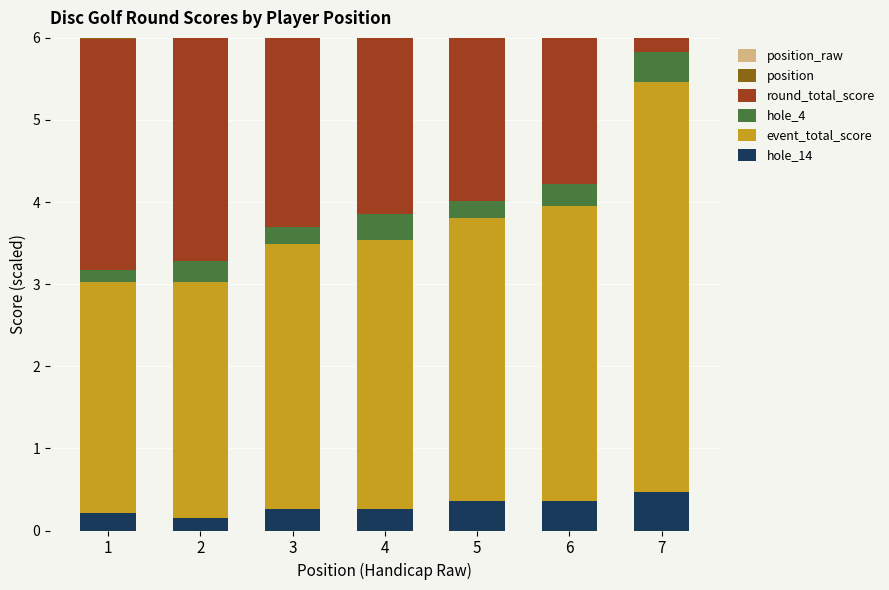

At which category does the chart reach its peak across all series?

7